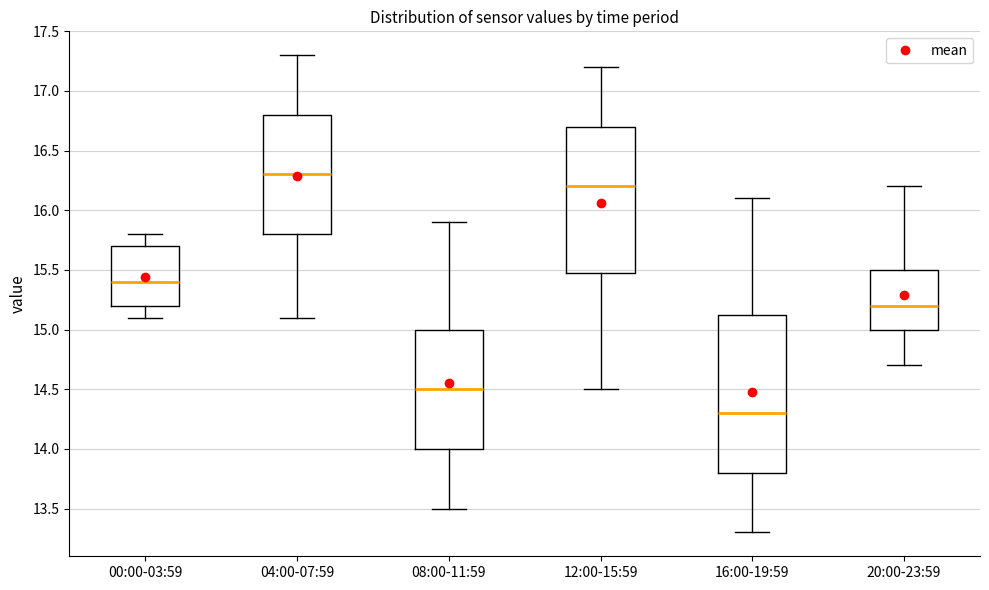

Which box has the lowest median line?

16:00-19:59